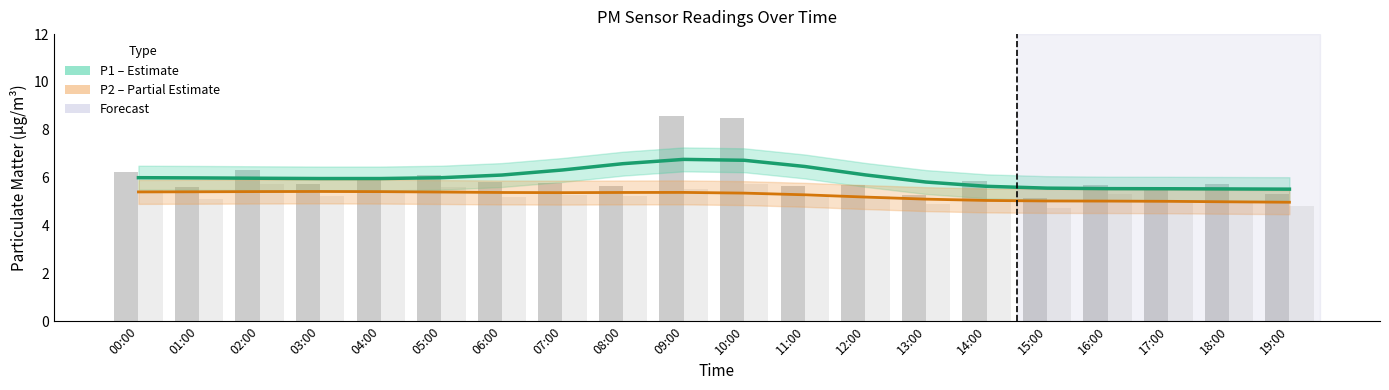

The P1 (Estimate) series shows 6.0 at 03:00. True or false?

True